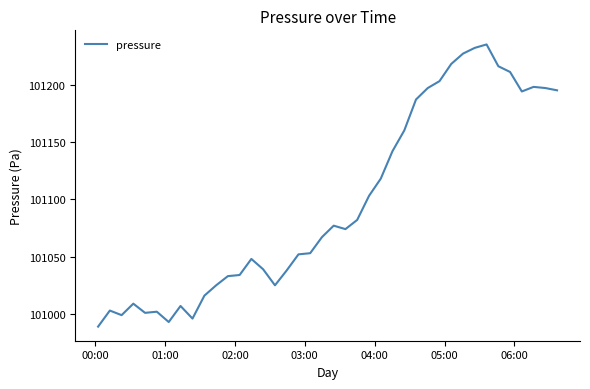

What is the difference between the maximum and minimum values?

246